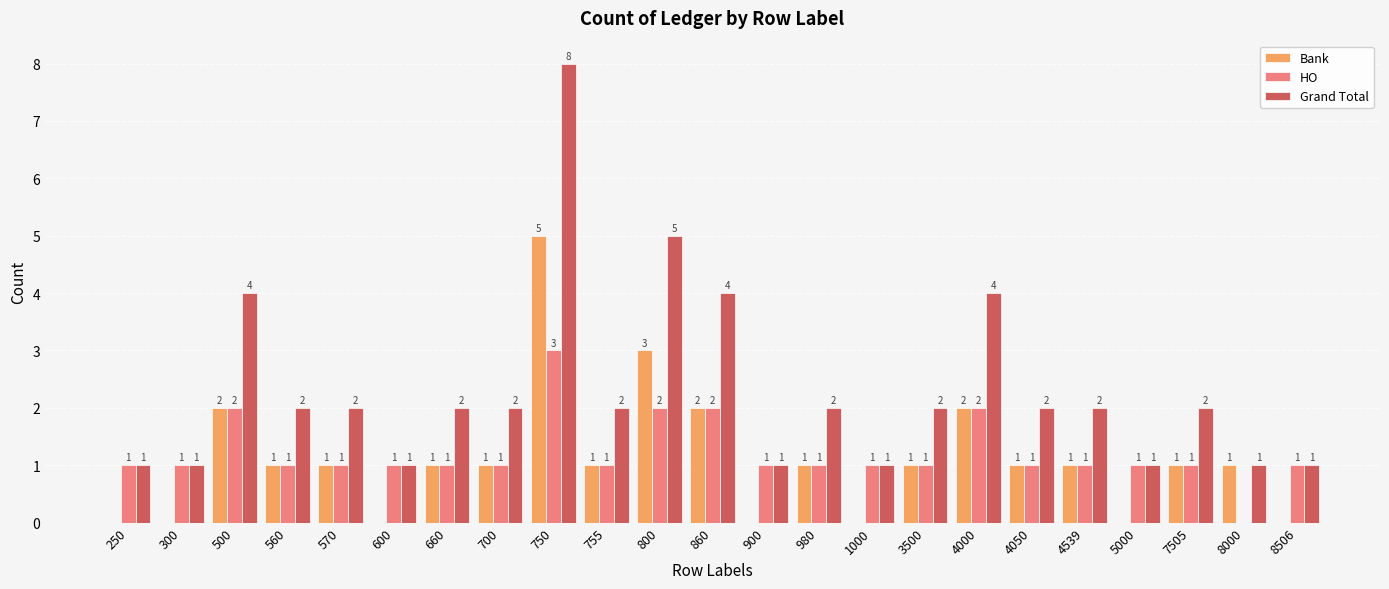

Reading left to right, extract all data points from this chart.

Bank: 0	0	2	1	1	0	1	1	5	1	3	2	0	1	0	1	2	1	1	0	1	1	0
HO: 1	1	2	1	1	1	1	1	3	1	2	2	1	1	1	1	2	1	1	1	1	0	1
Grand Total: 1	1	4	2	2	1	2	2	8	2	5	4	1	2	1	2	4	2	2	1	2	1	1